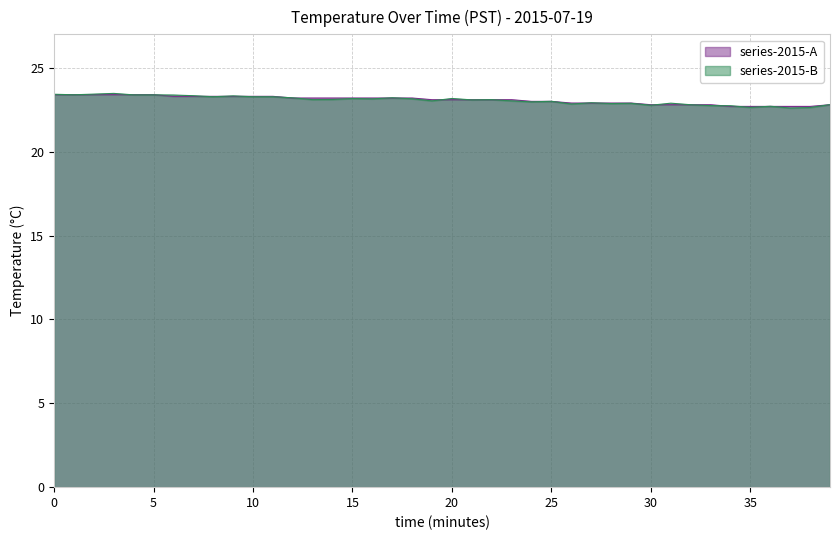

Which series has the largest range (max minus min)?

series-2015-B